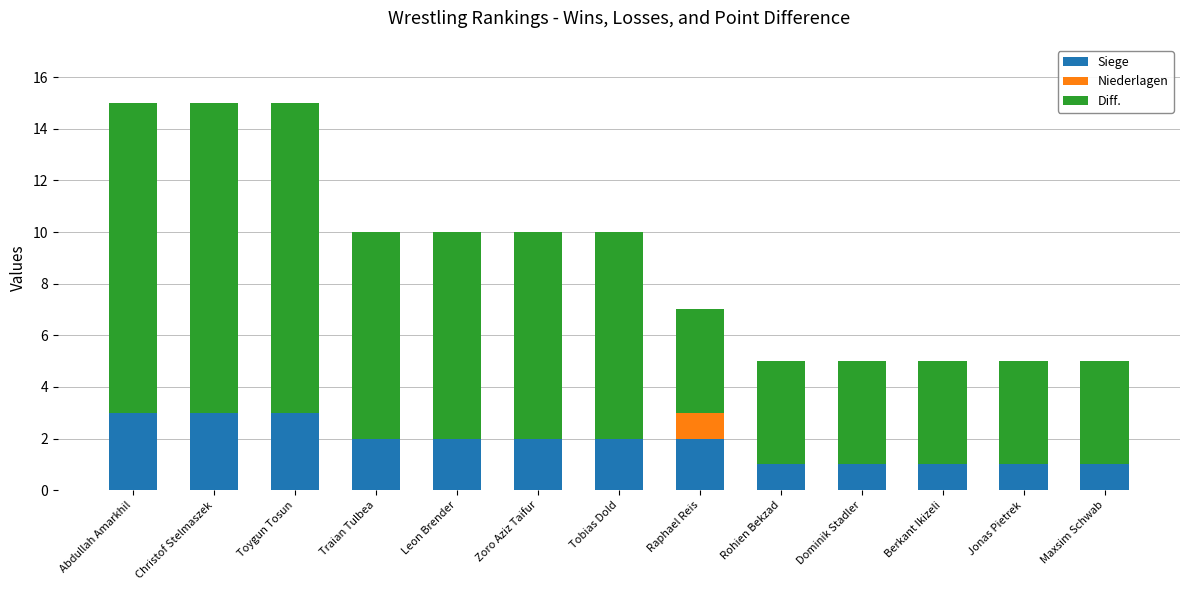

What is the highest value of the Siege series?

3